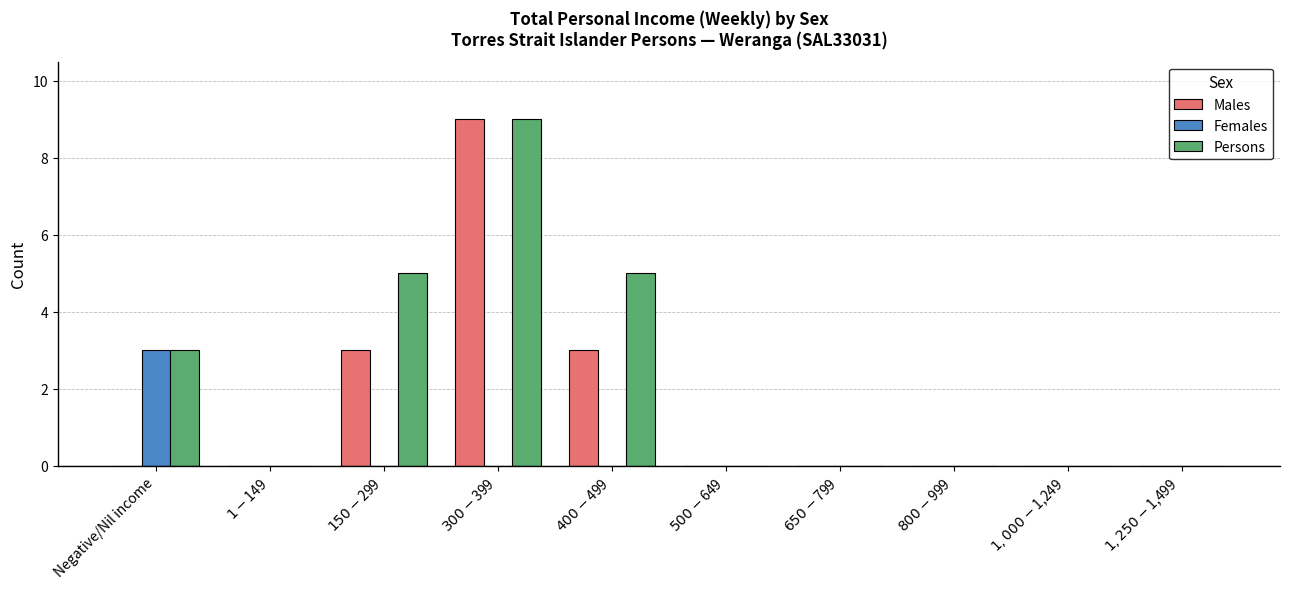

Between $150-$299 and $1,000-$1,249, which series saw the biggest shift?

Persons